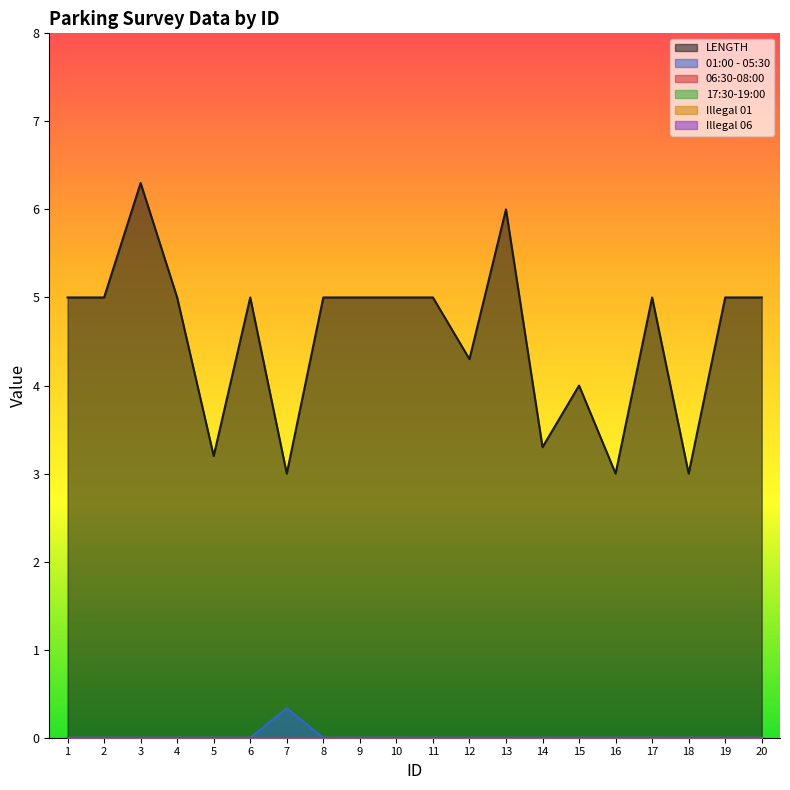

Rank the series at 11 from lowest to highest value.

01:00 - 05:30, 06:30-08:00, 17:30-19:00, Illegal 01, Illegal 06, LENGTH